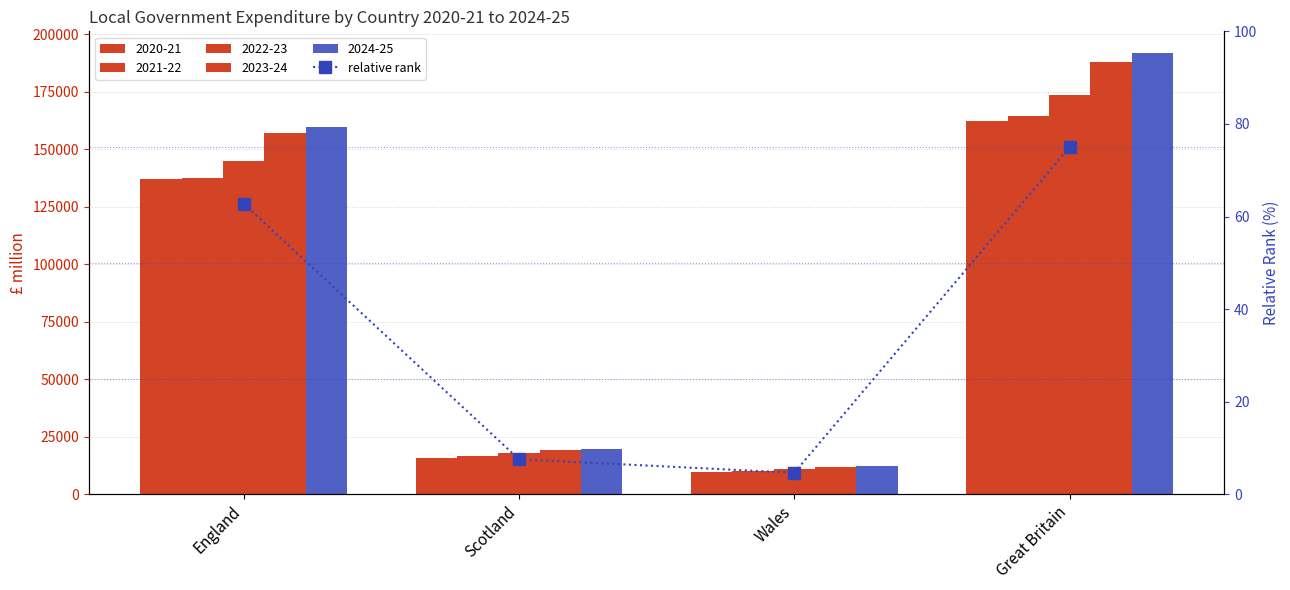

The value at Scotland is 7.6. True or false?

True